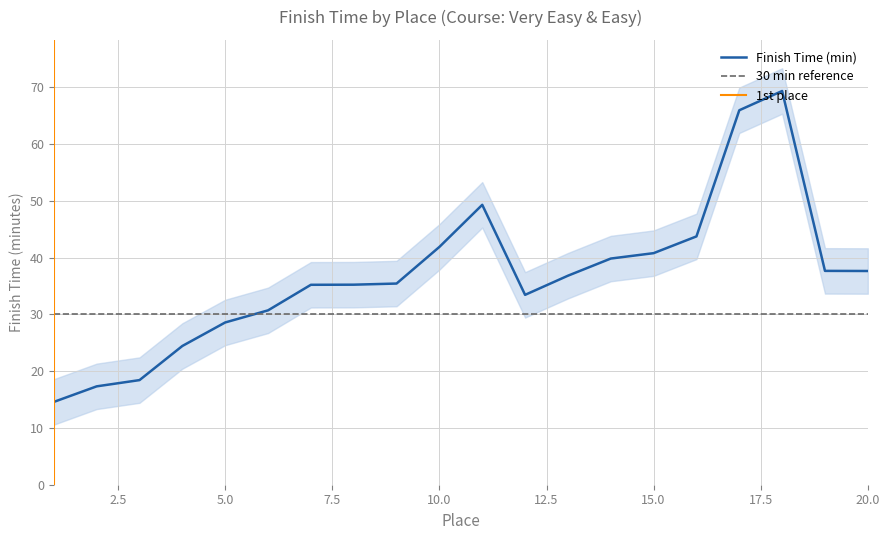

What is the total value across all series at 10?

125.6